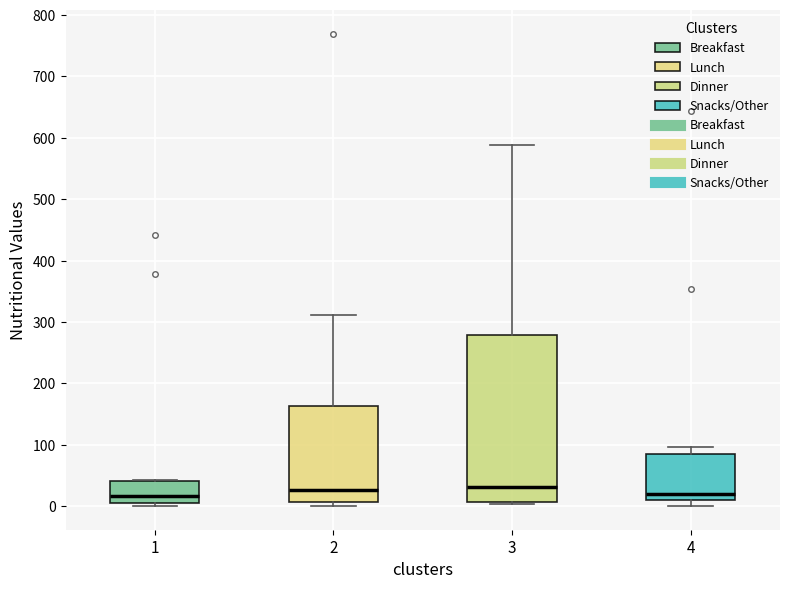

Reading left to right, transcribe this box plot: for each box, give where its median line is, the range the box spans, and where its two whiskers end, as read against the y-axis. The values are not printed on the chart, so give them approximately, as read against the axis.

1: median 20, box 10 to 40, whiskers 0 to 40
2: median 30, box 10 to 160, whiskers 0 to 310
3: median 30, box 10 to 280, whiskers 0 to 590
4: median 20, box 10 to 90, whiskers 0 to 100